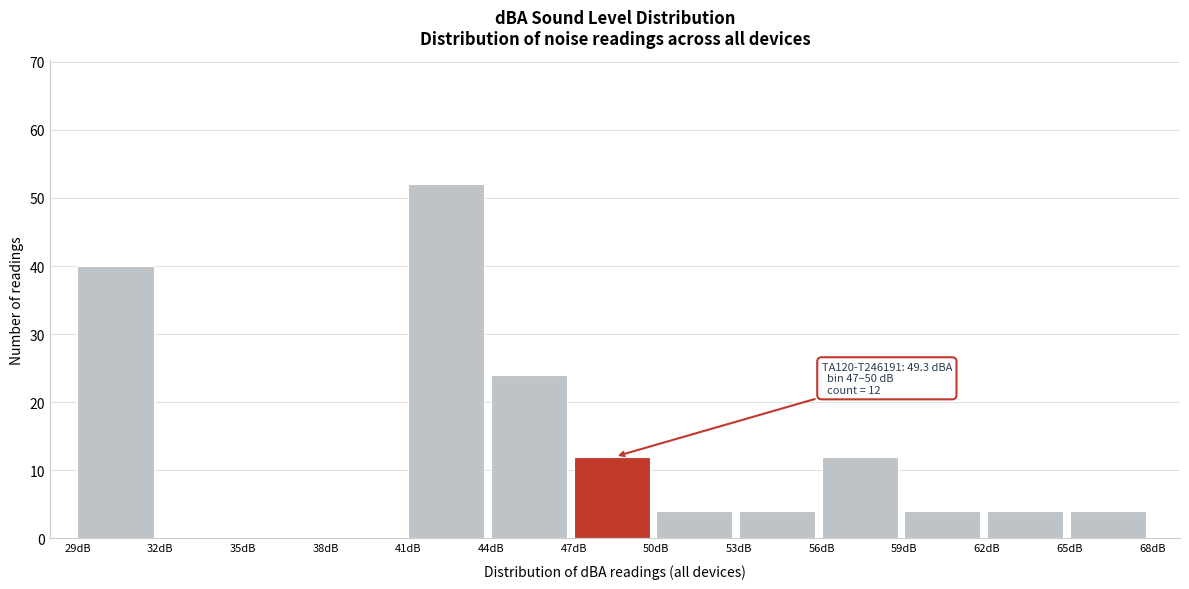

Which range on the x-axis has the tallest bar?

41 to 44